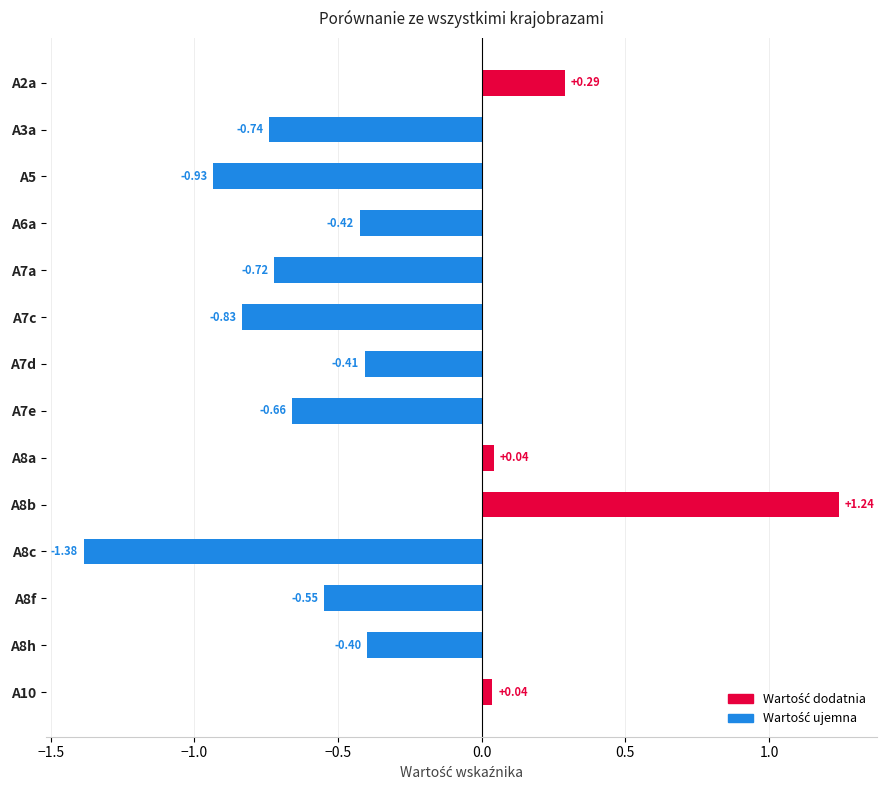

Between A8h and A8a, which is larger?

A8a